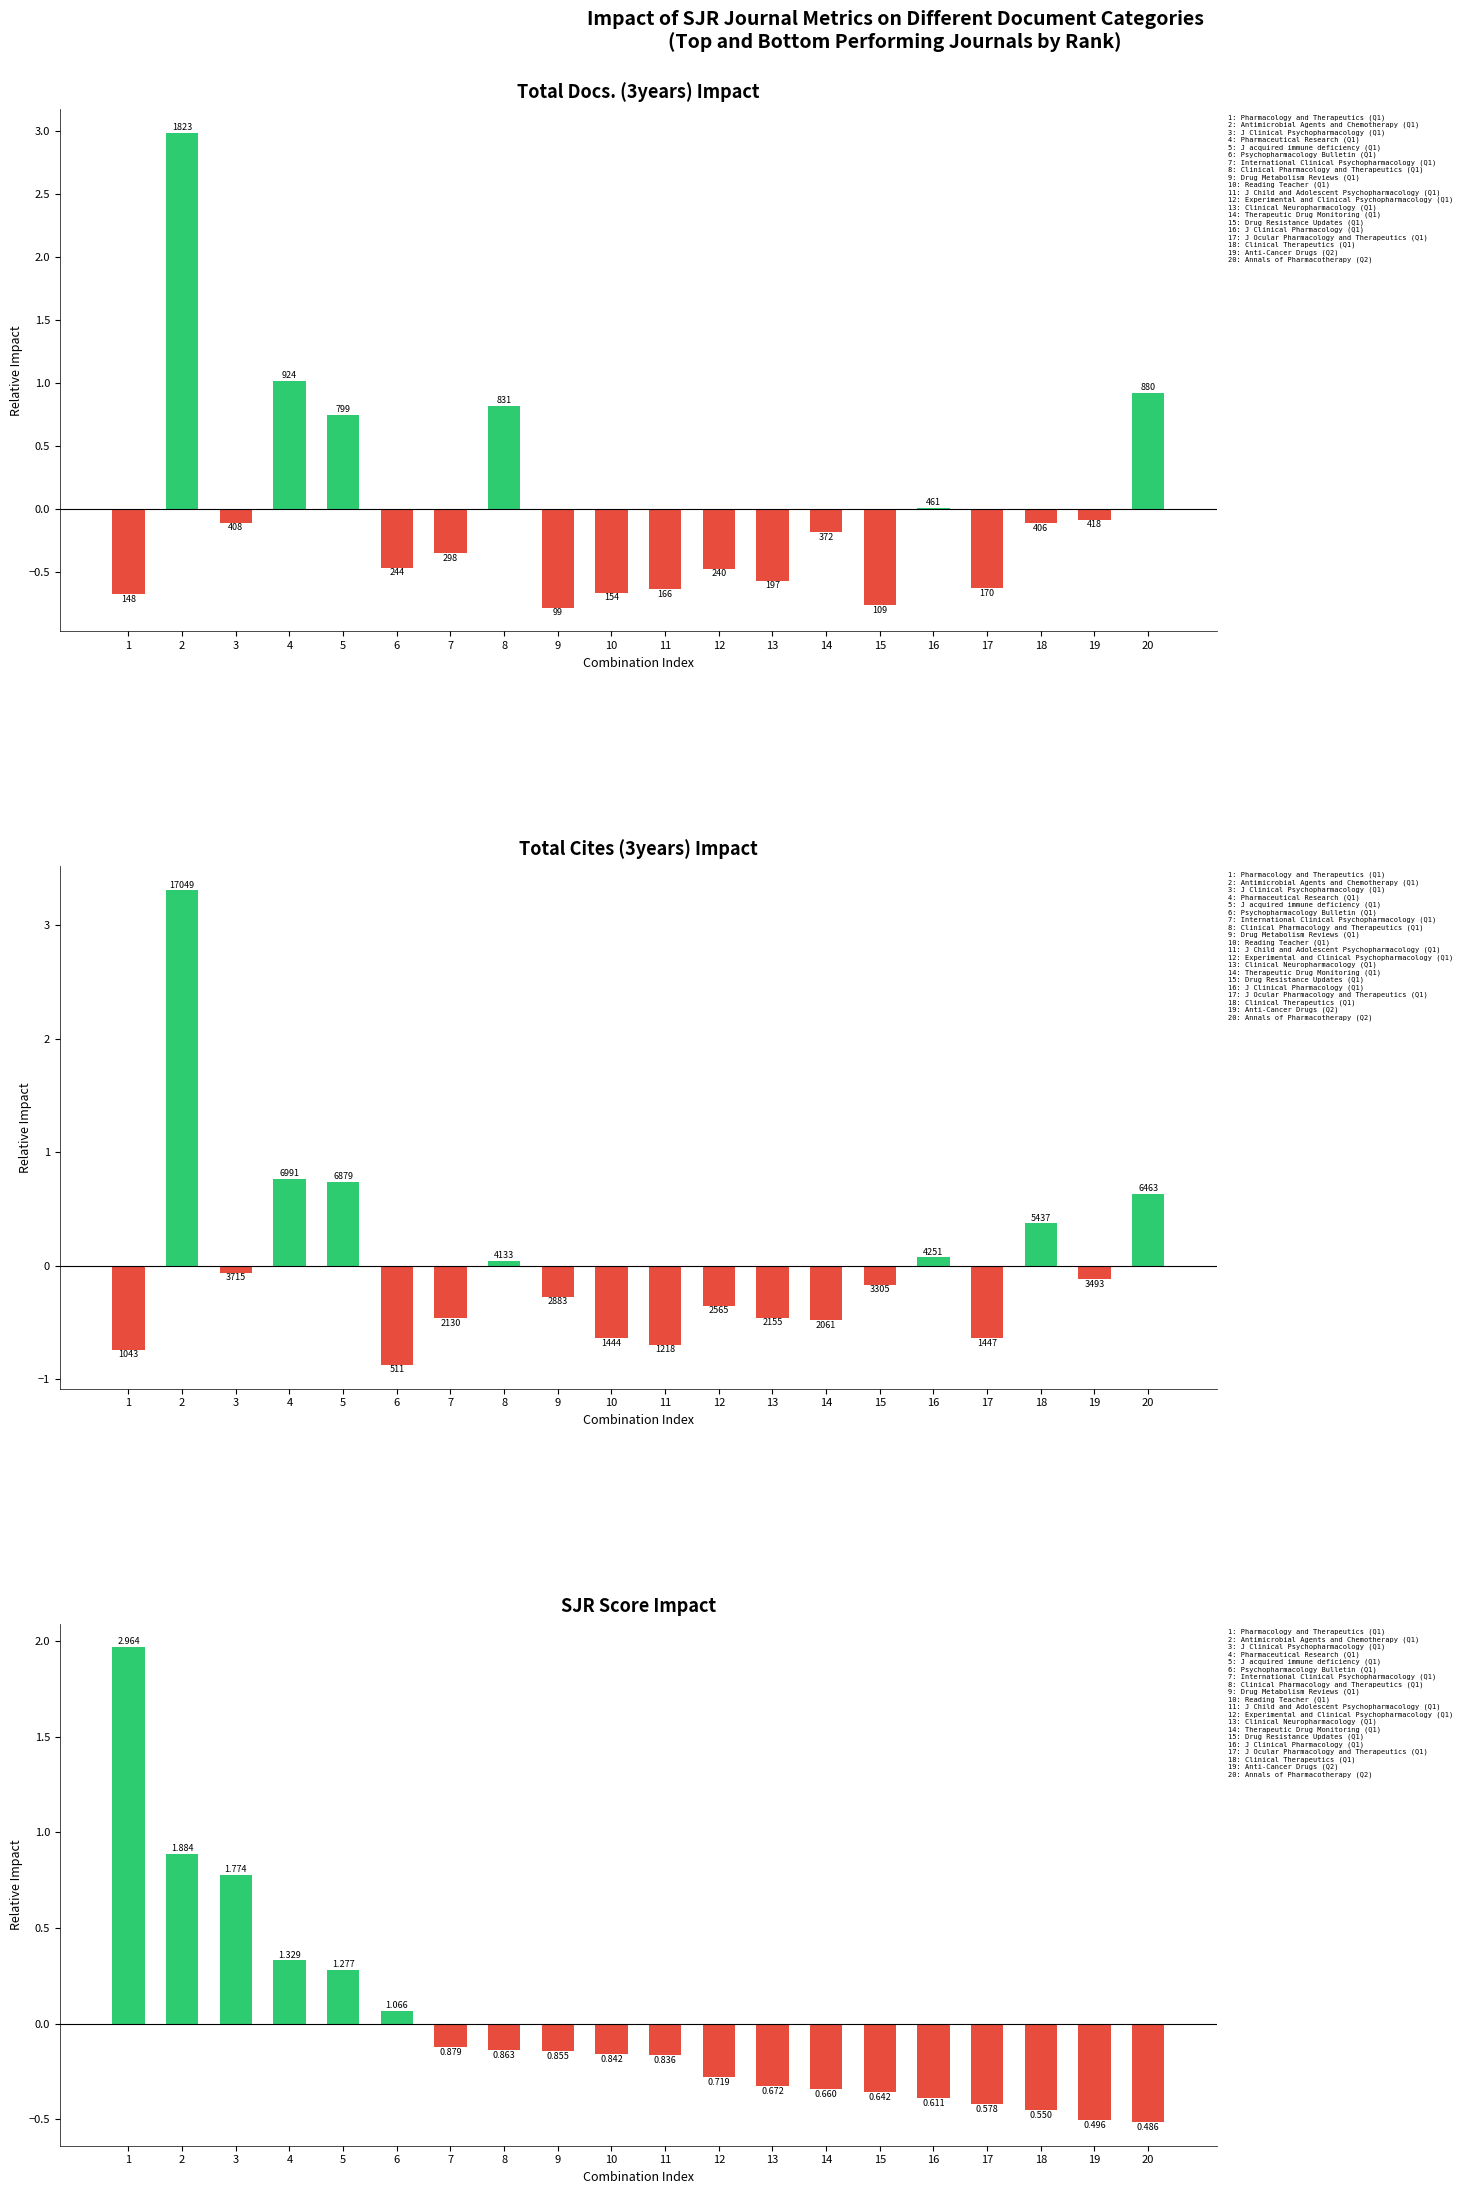

Where does the SJR Score Impact series first go above 0?

1